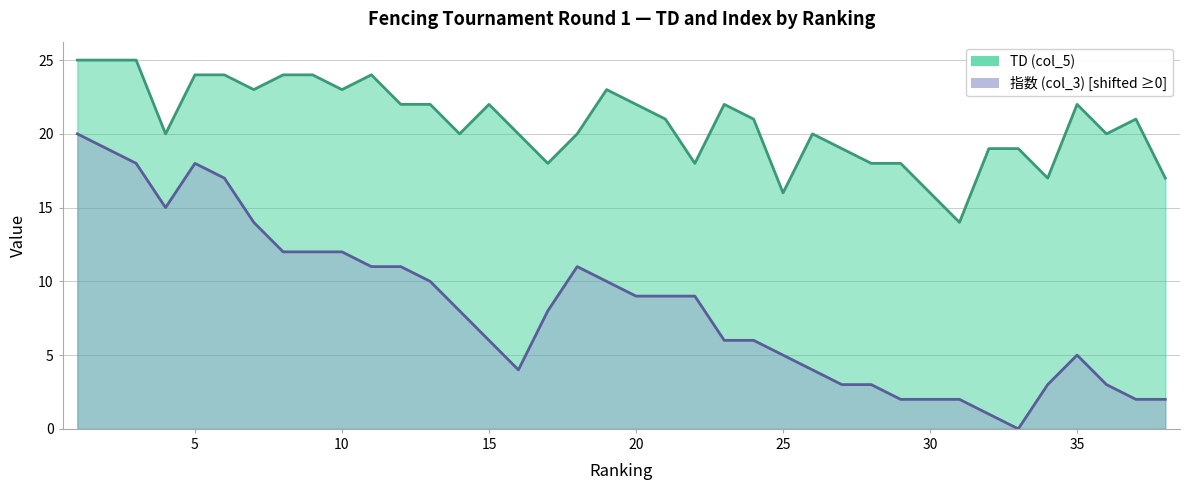

At which category is the sum across all series the highest?

1